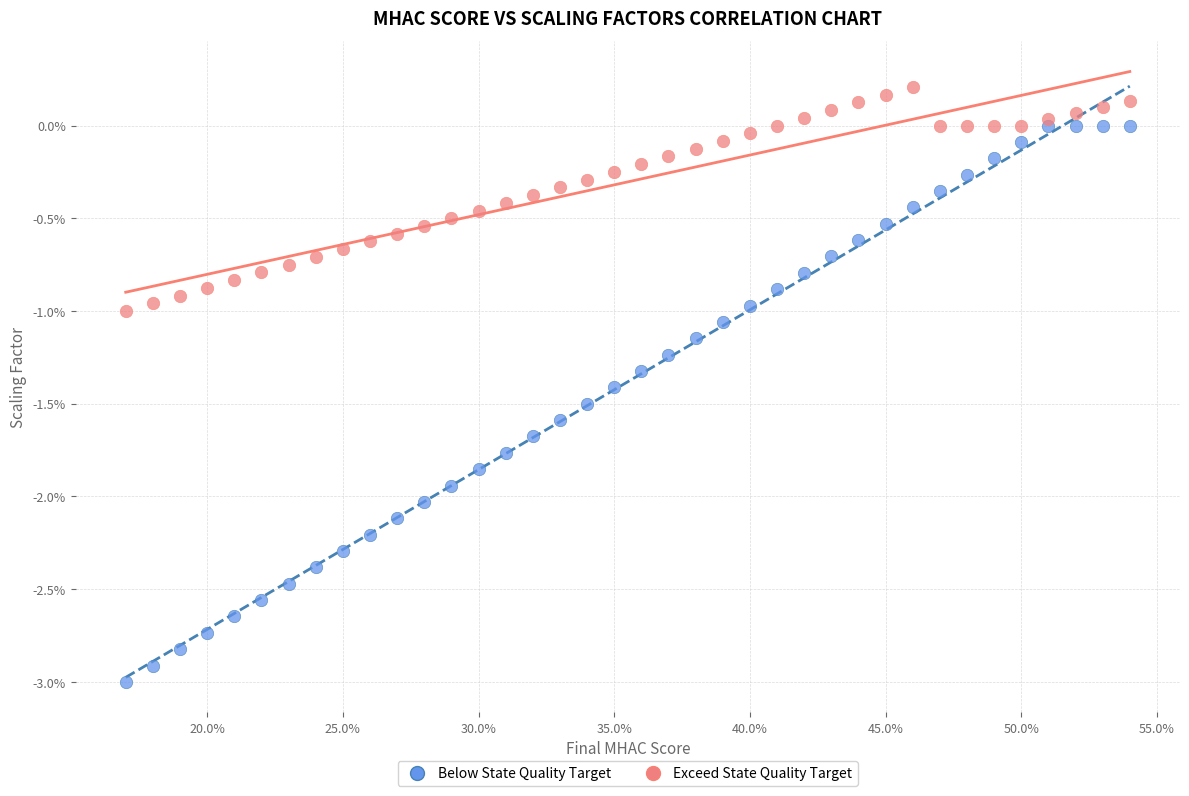

Which series contains the lowest Y value?

Below State Quality Target